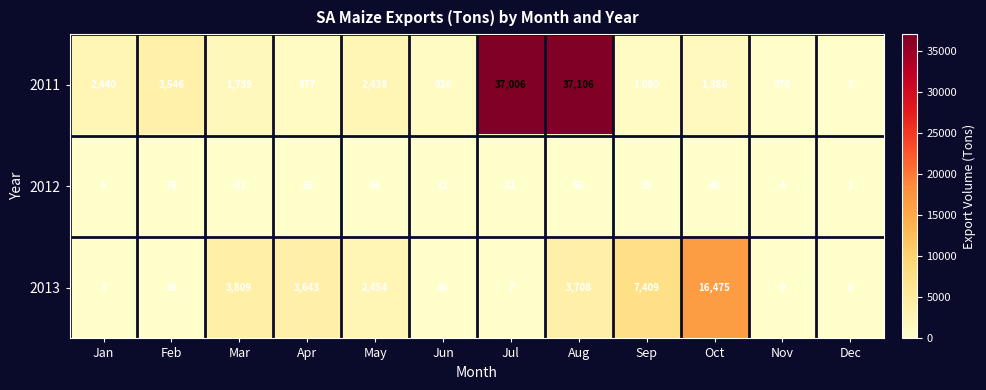

How many values in the 2011 series are below 1739?

6